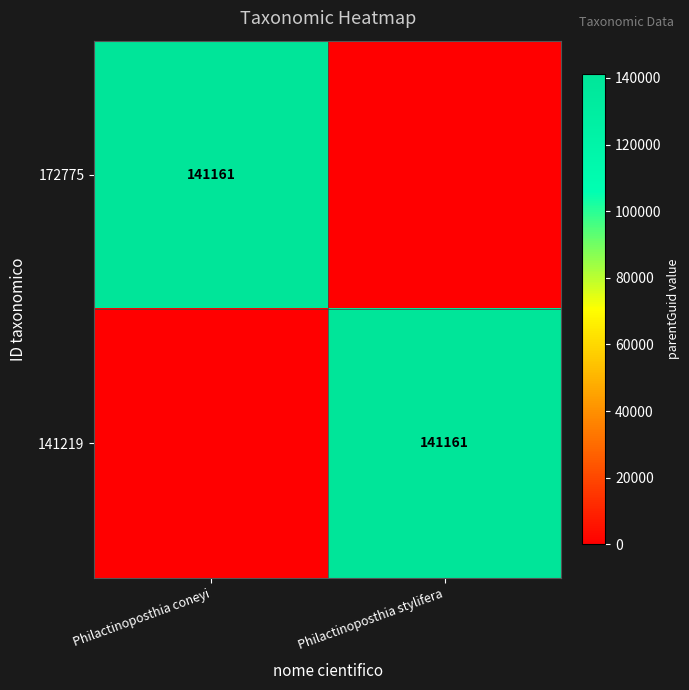

The value of 141219 at Philactinoposthia stylifera is 141161. True or false?

True